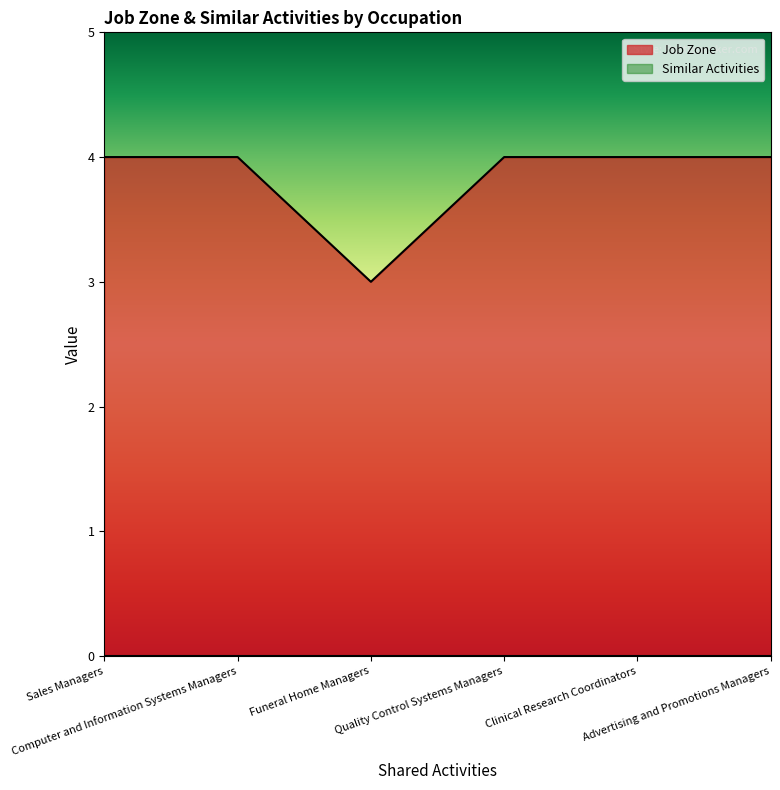

List the labels in order of value, smallest first.

Funeral Home Managers, Sales Managers, Computer and Information Systems Managers, Quality Control Systems Managers, Clinical Research Coordinators, Advertising and Promotions Managers